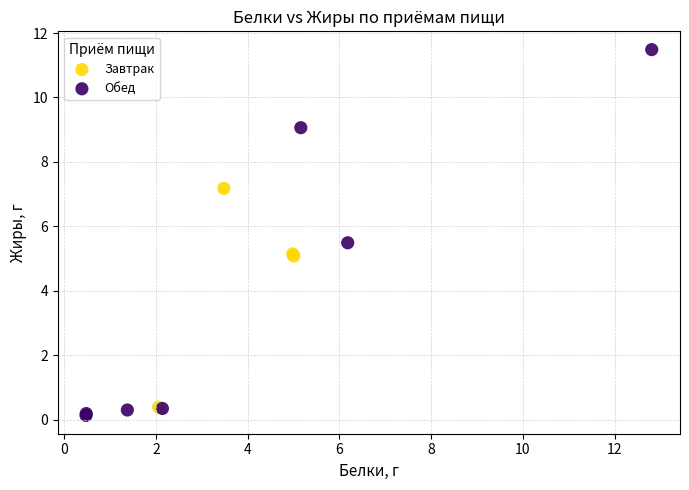

Which series has the widest spread of Y values?

Обед